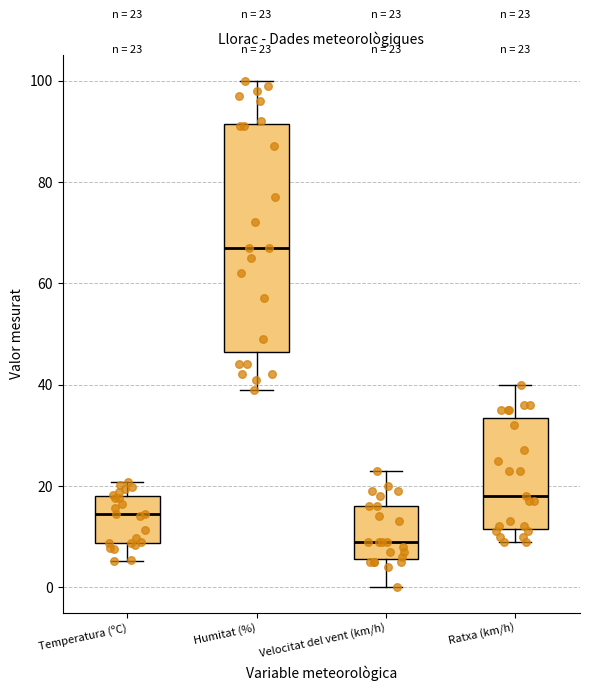

Which box's median line is the lowest?

Velocitat del vent (km/h)